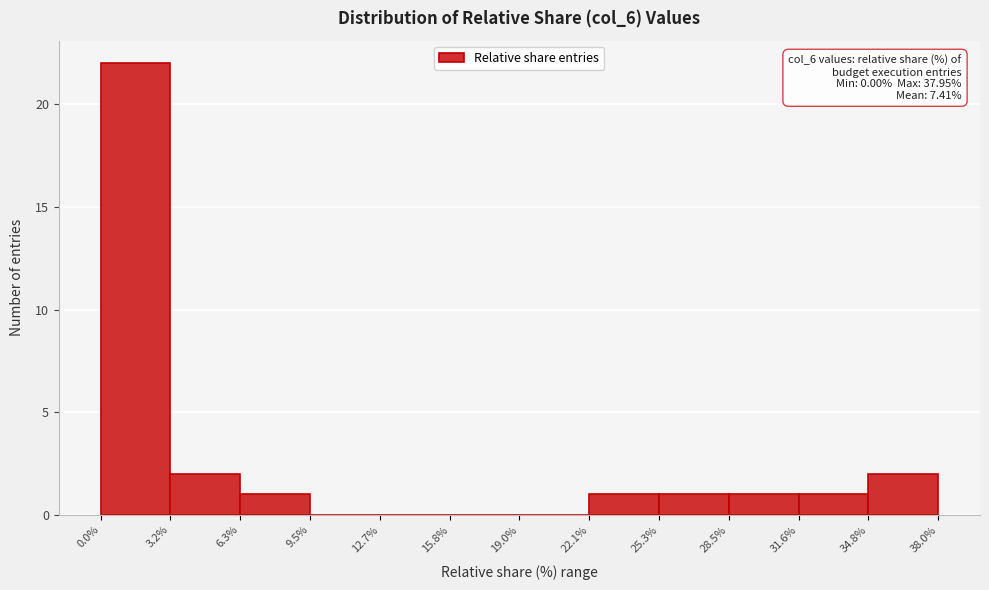

Which range on the x-axis has the tallest bar?

0.0% to 3.2%